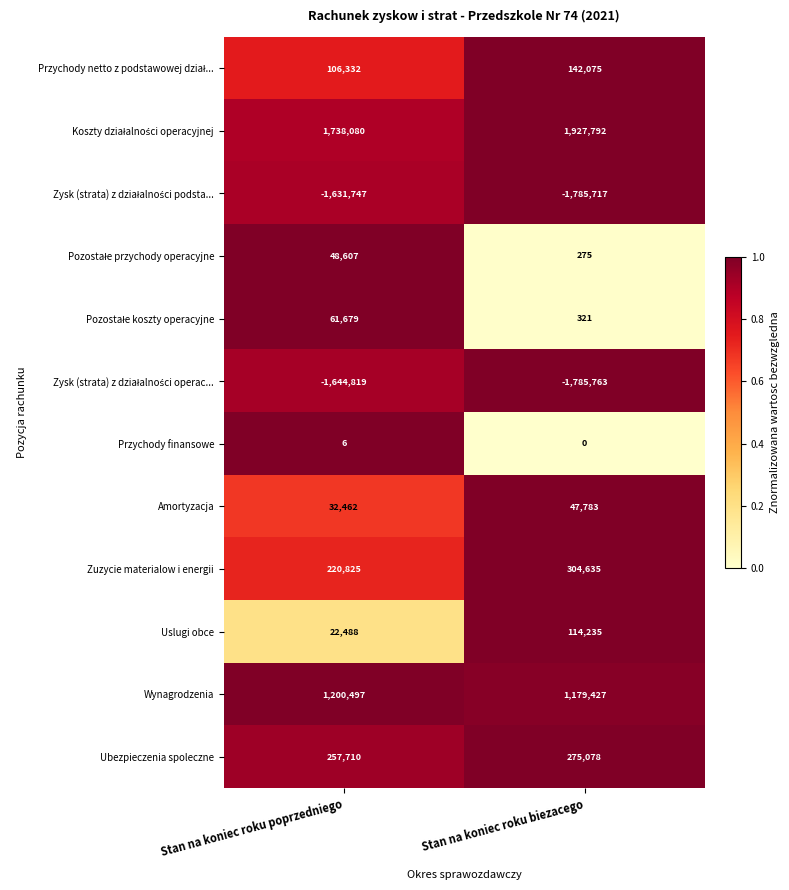

The value of Amortyzacja at Stan na koniec roku poprzedniego is 32462. True or false?

True